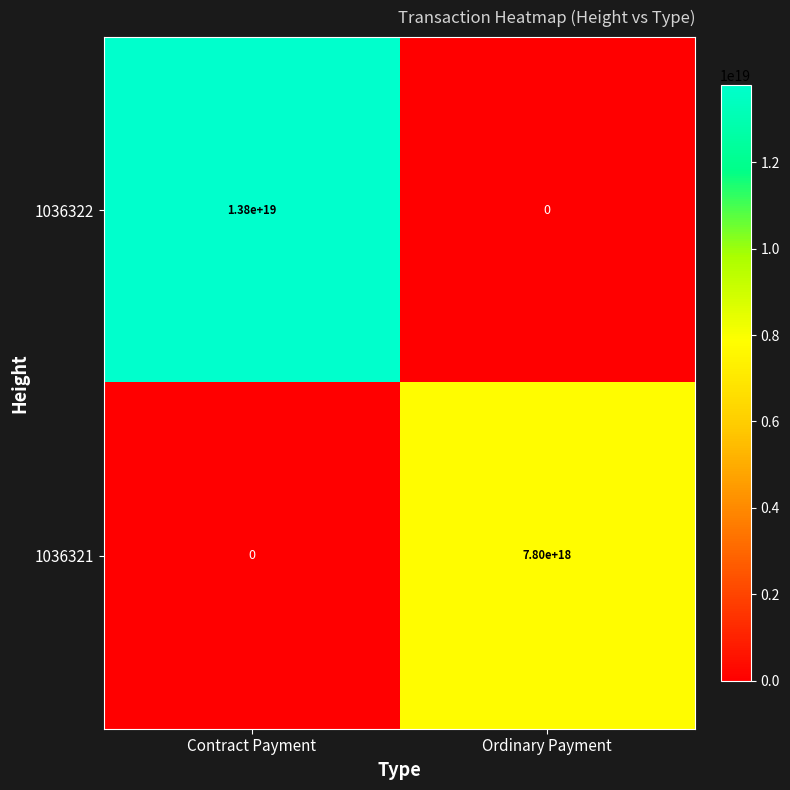

Which series has the largest total across all categories?

1036322